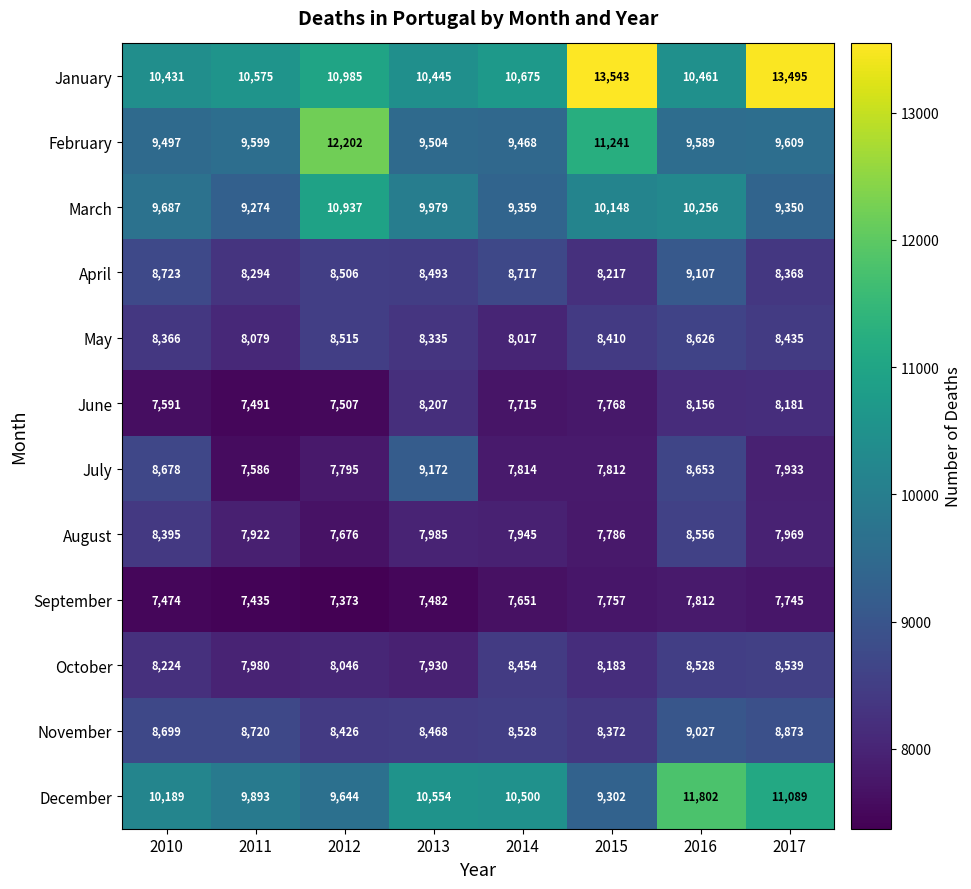

What is the total value across all series at 2012?

107612